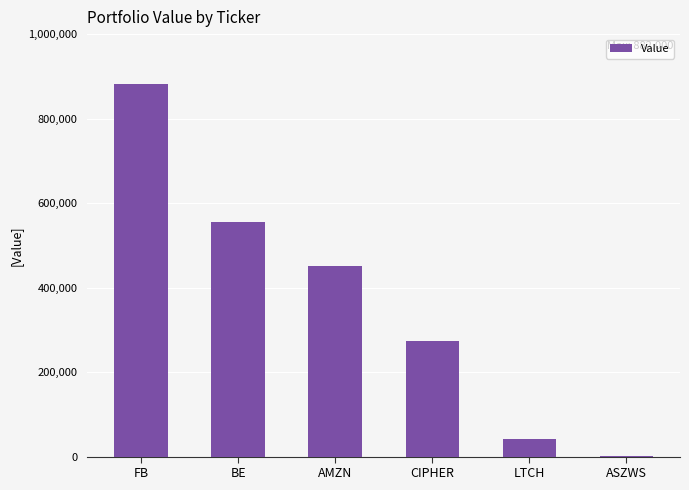

How many data points does each series have?

6